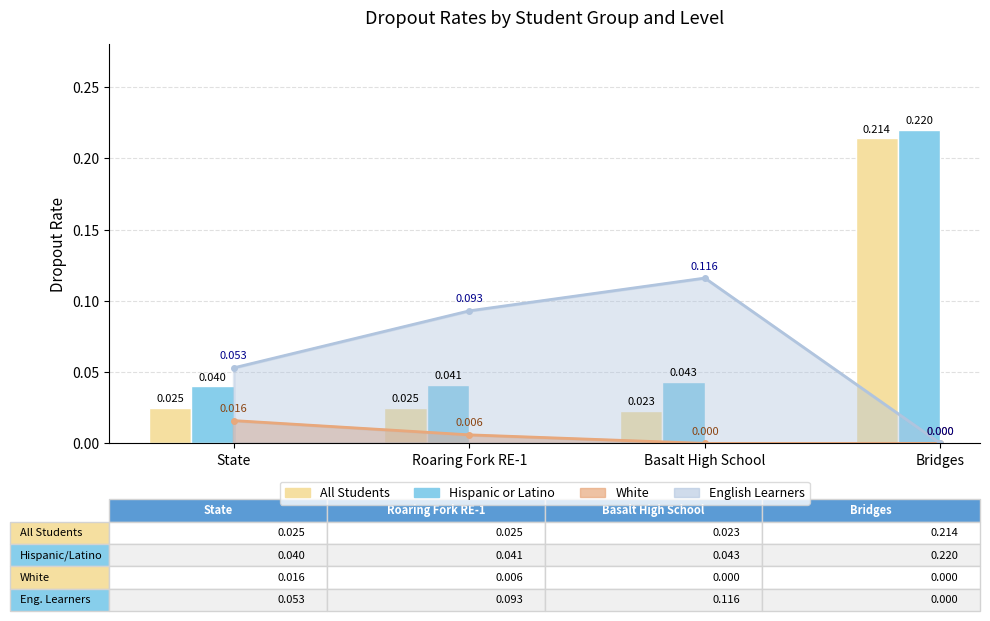

How many bars are there in each group?

2